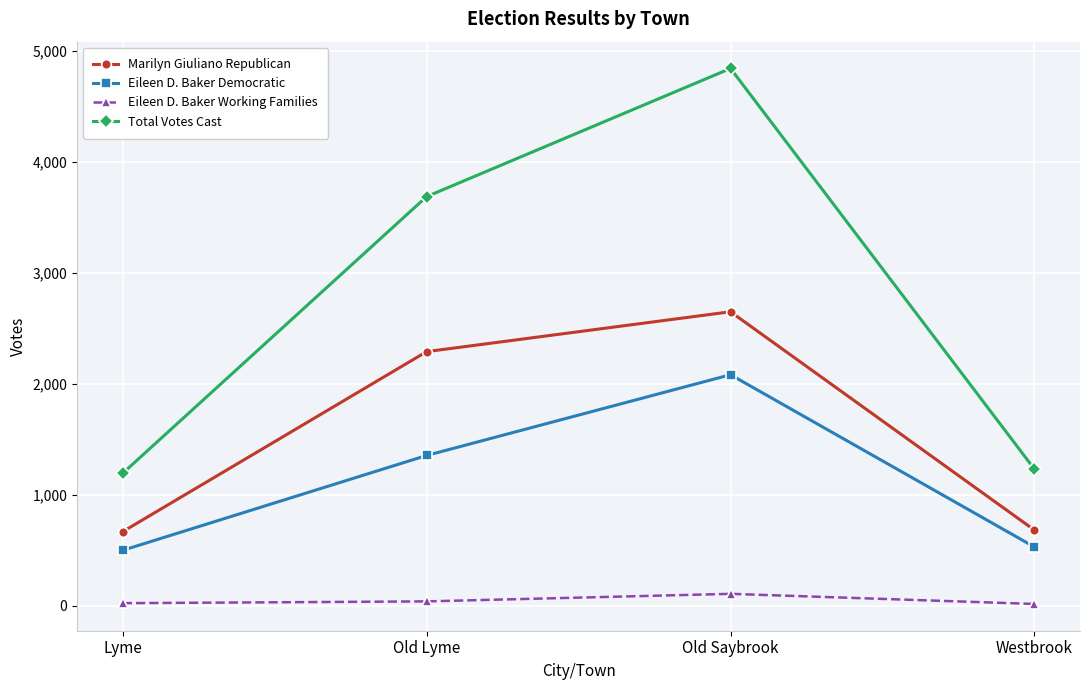

True or false: Eileen D. Baker Working Families and Eileen D. Baker Democratic cross at least once.

False